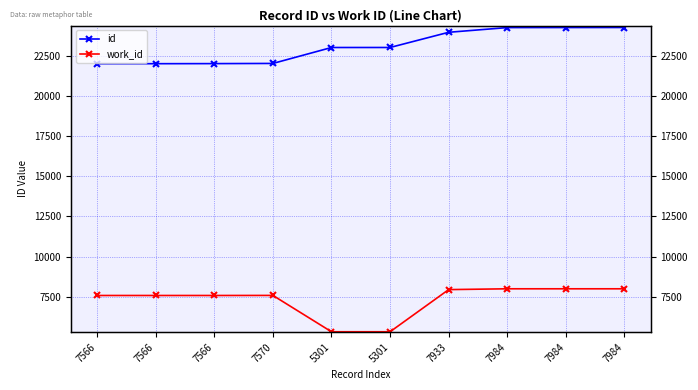

Reading left to right, transcribe all the data shown in this chart.

id: 22039	22040	22045	22056	23051	23052	24001	24295	24298	24300
work_id: 7566	7566	7566	7570	5301	5301	7933	7984	7984	7984